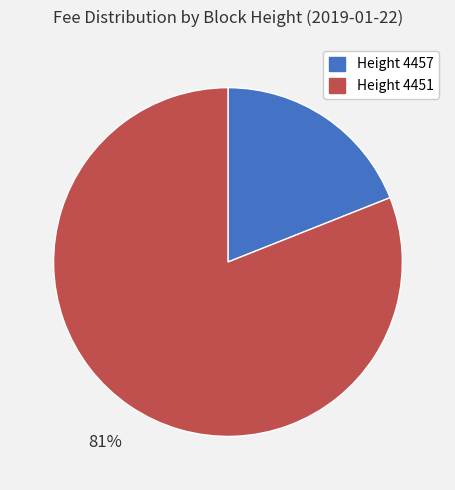

To the nearest percent, what is the average slice percentage?

50%